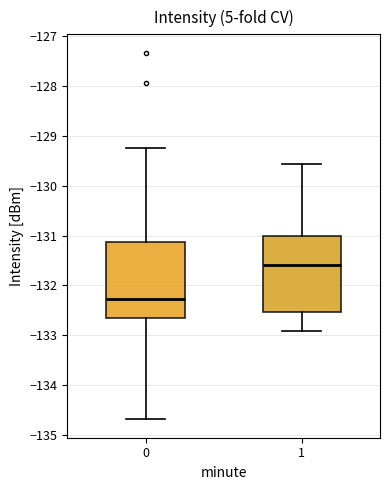

Reading left to right, transcribe this box plot: for each box, give where its median line is, the range the box spans, and where its two whiskers end, as read against the y-axis. The values are not printed on the chart, so give them approximately, as read against the axis.

0: median -132.3, box -132.6 to -131.1, whiskers -134.7 to -129.3
1: median -131.6, box -132.5 to -131.0, whiskers -132.9 to -129.6